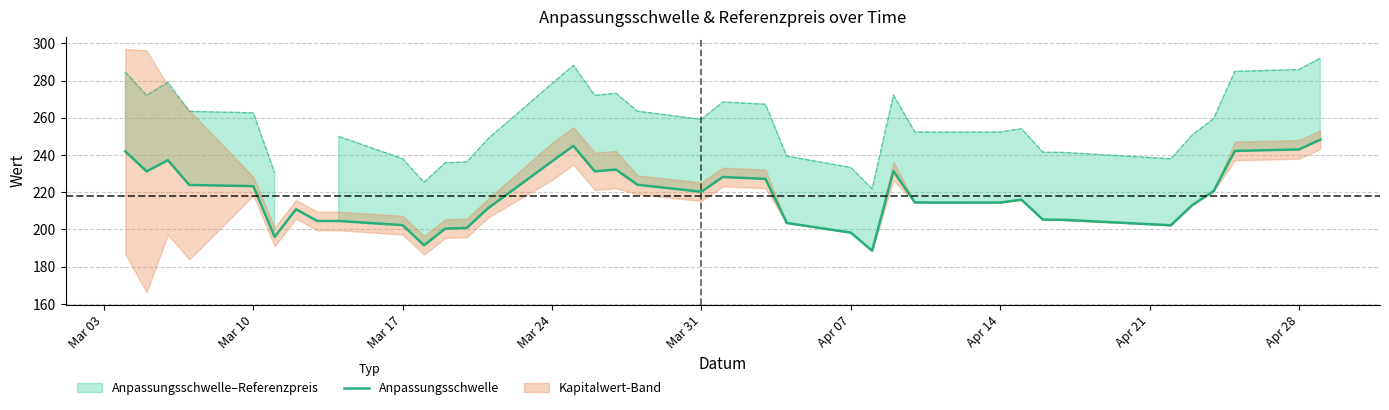

What is the minimum value for Anpassungsschwelle?

188.6